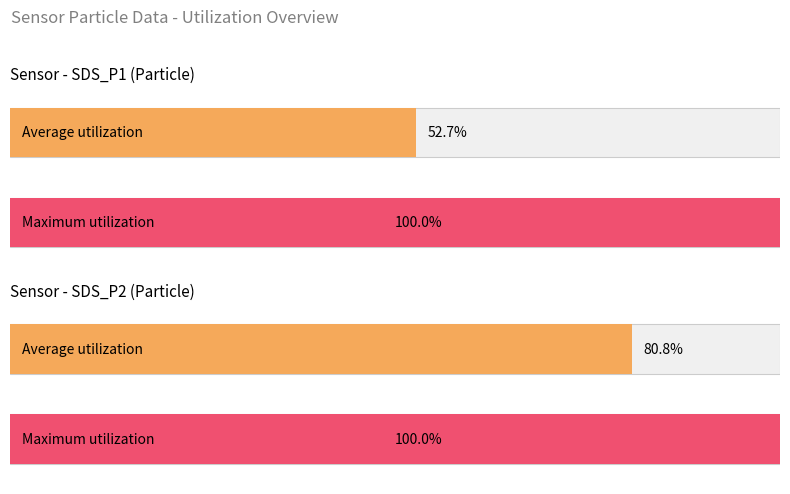

How many distinct data groups are displayed?

2